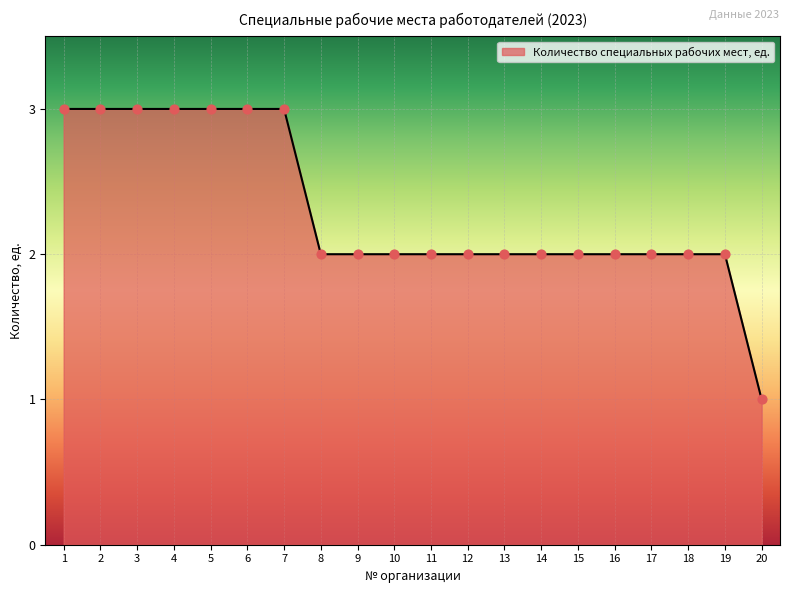

Between 15 and 7, which is larger?

7